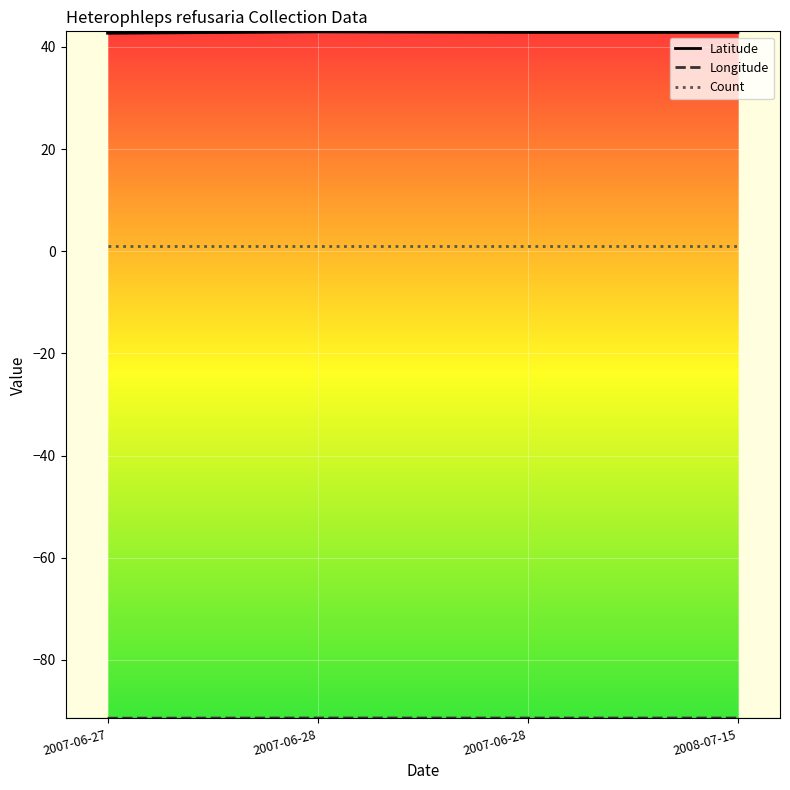

Rank the series by their maximum value, from lowest to highest.

Longitude, Count, Latitude